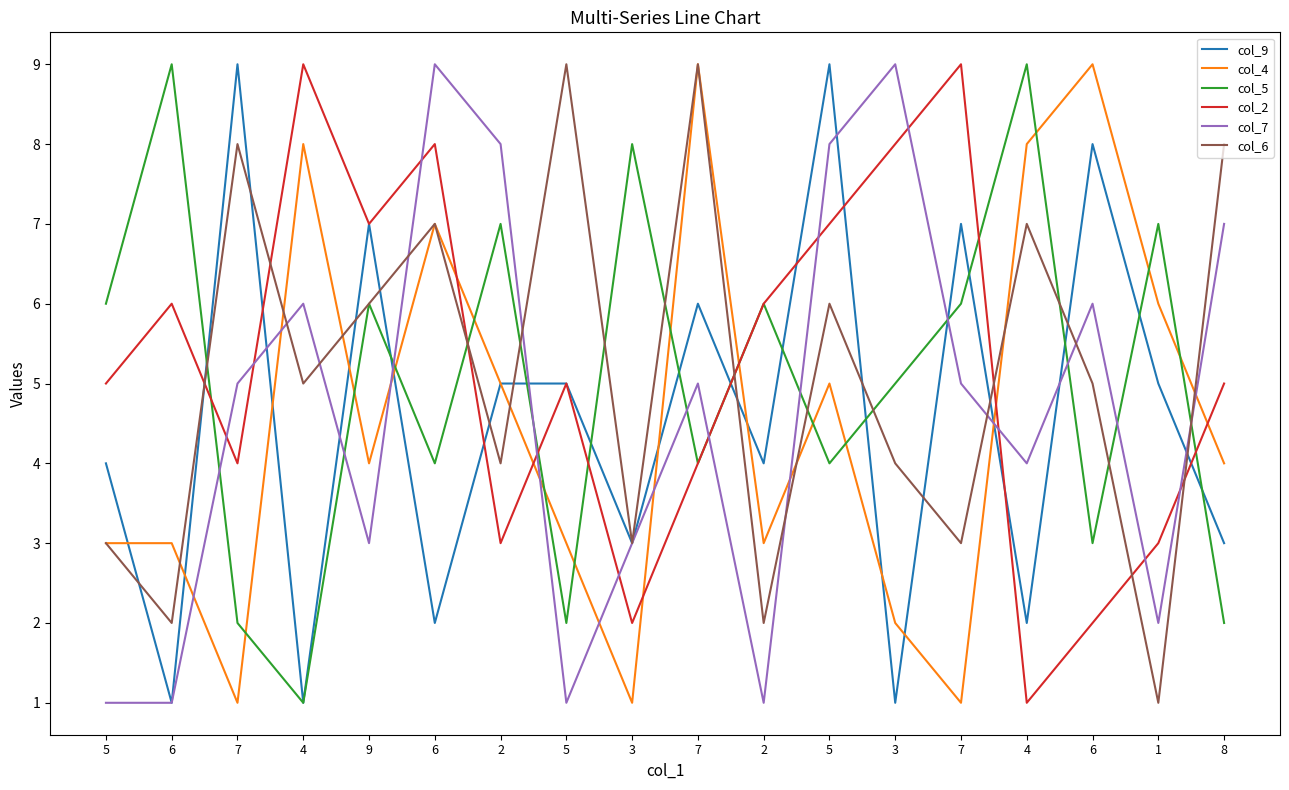

What is the difference between the col_6 values at 4 and 3?

3